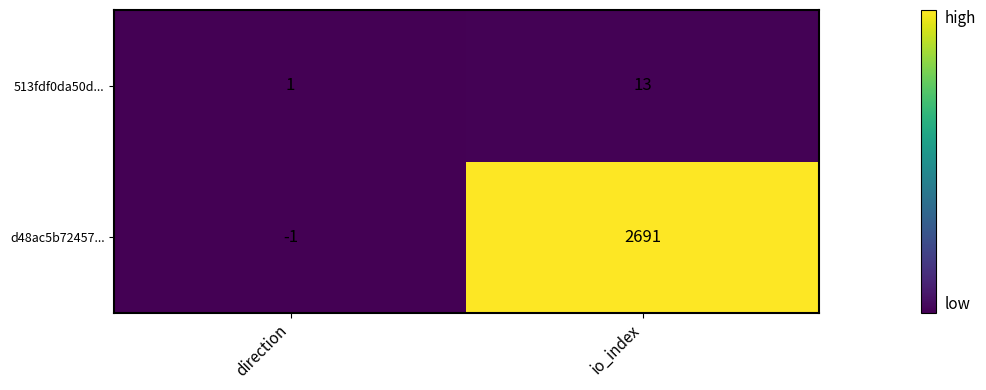

True or false: d48ac5b72457... has a value of -2 at direction.

False